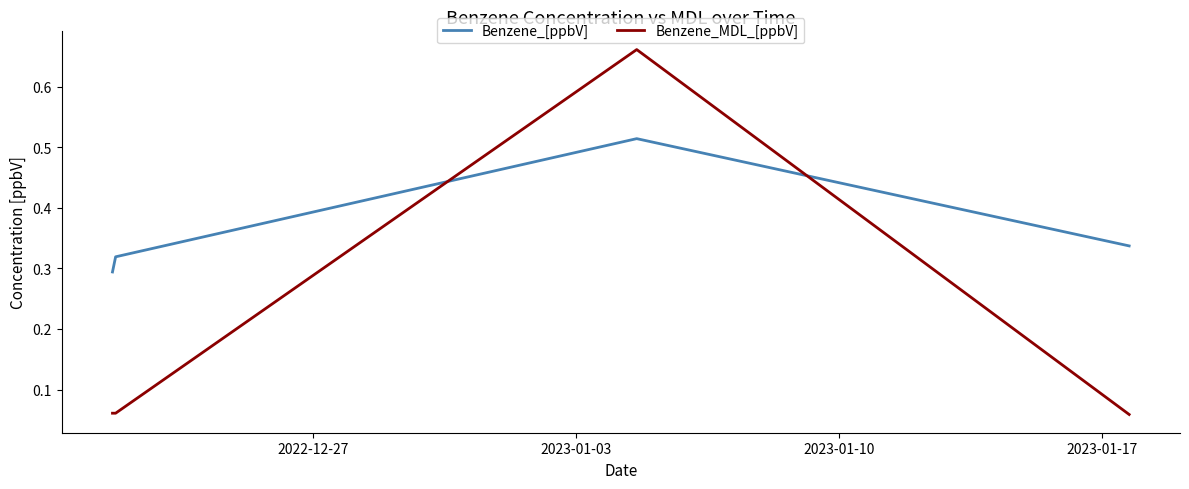

Reading left to right, what are all the values shown in this chart?

Benzene_[ppbV]: 0.3	0.3	0.5	0.3
Benzene_MDL_[ppbV]: 0.1	0.1	0.7	0.1